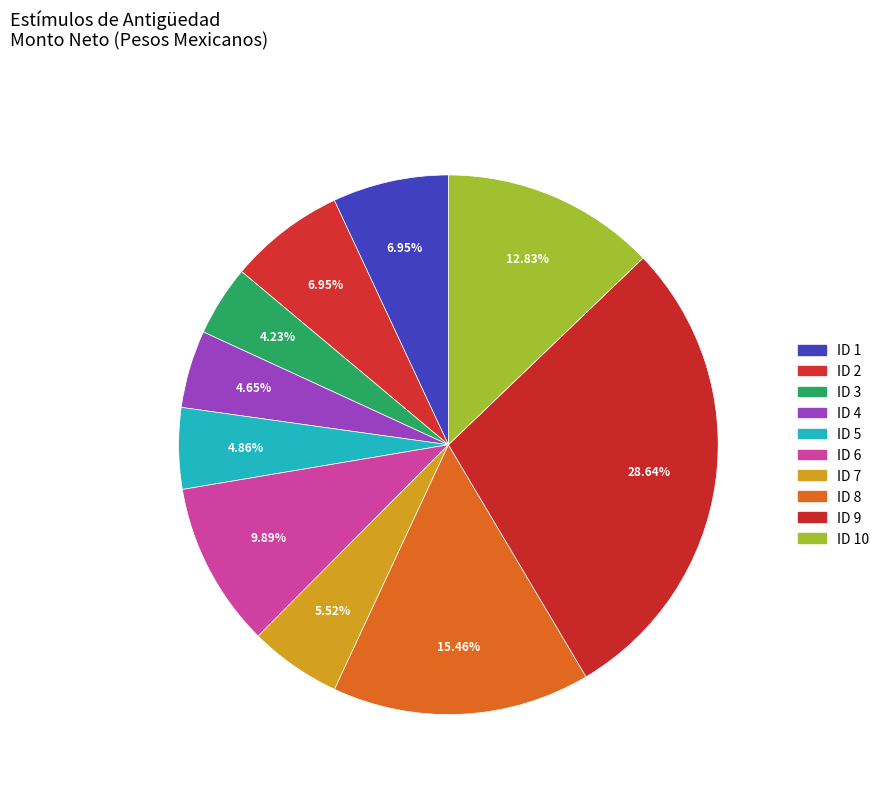

Rank the categories by value from lowest to highest.

ID 3, ID 4, ID 5, ID 7, ID 1, ID 2, ID 6, ID 10, ID 8, ID 9